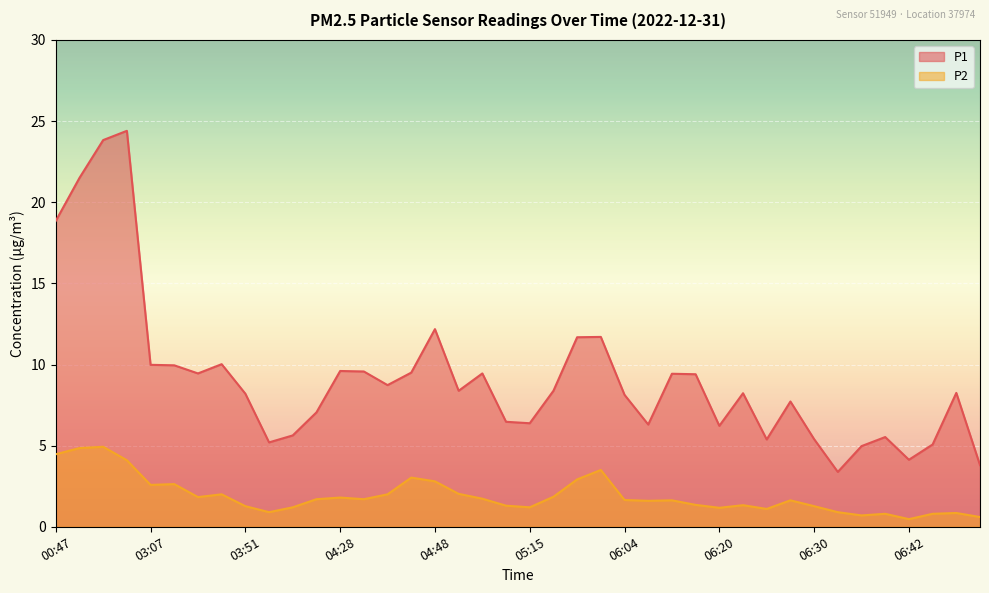

At 01:02, list the series in order from largest to smallest.

P1, P2